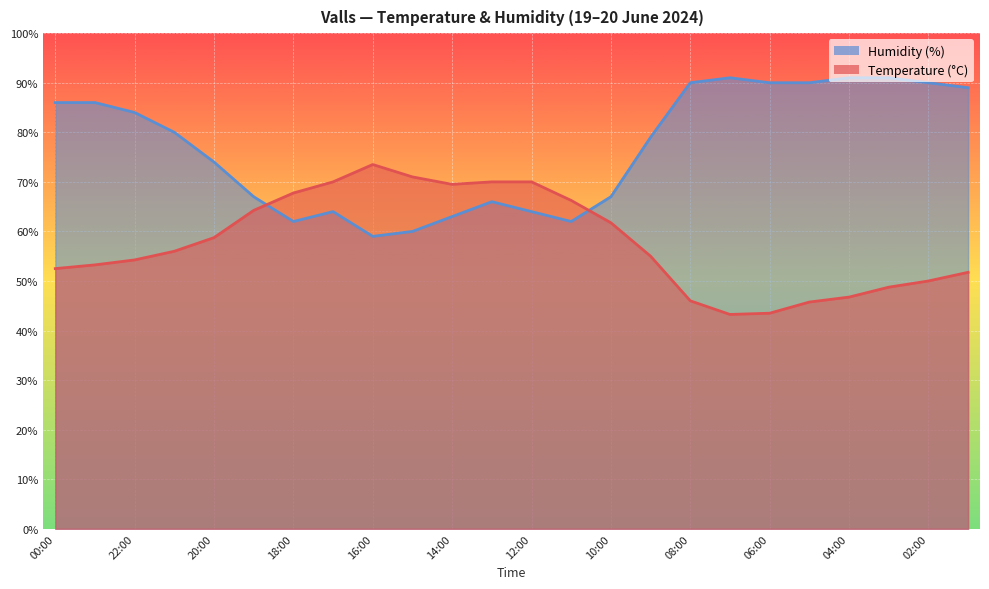

At which label is Humidity (%) closest to 75?

20:00